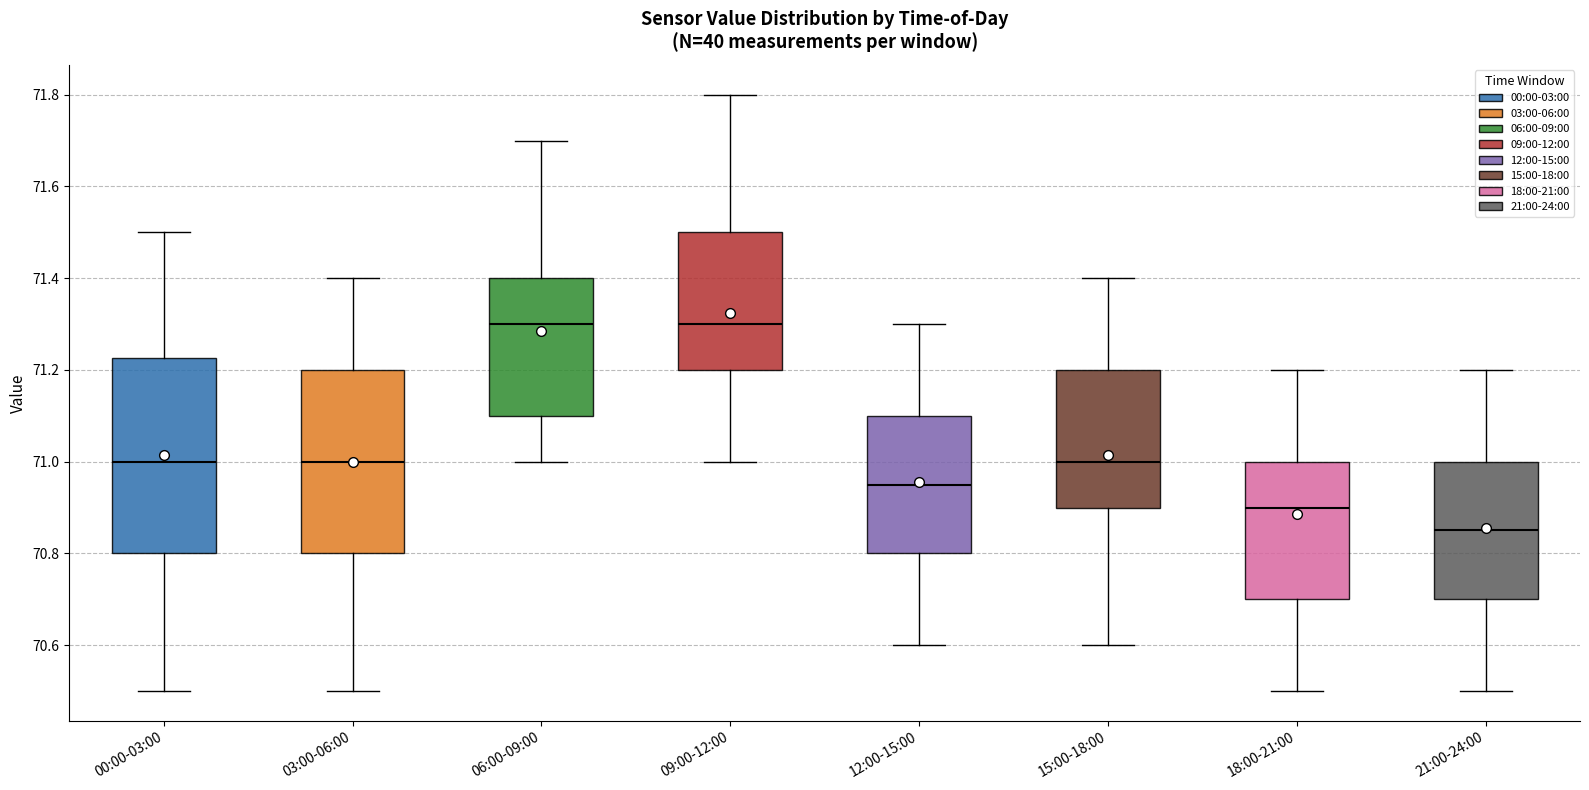

Reading left to right, transcribe this box plot: for each box, give where its median line is, the range the box spans, and where its two whiskers end, as read against the y-axis. The values are not printed on the chart, so give them approximately, as read against the axis.

00:00-03:00: median 71.00, box 70.80 to 71.22, whiskers 70.50 to 71.50
03:00-06:00: median 71.00, box 70.80 to 71.20, whiskers 70.50 to 71.40
06:00-09:00: median 71.30, box 71.10 to 71.40, whiskers 71.00 to 71.70
09:00-12:00: median 71.30, box 71.20 to 71.50, whiskers 71.00 to 71.80
12:00-15:00: median 70.96, box 70.80 to 71.10, whiskers 70.60 to 71.30
15:00-18:00: median 71.00, box 70.90 to 71.20, whiskers 70.60 to 71.40
18:00-21:00: median 70.90, box 70.70 to 71.00, whiskers 70.50 to 71.20
21:00-24:00: median 70.86, box 70.70 to 71.00, whiskers 70.50 to 71.20